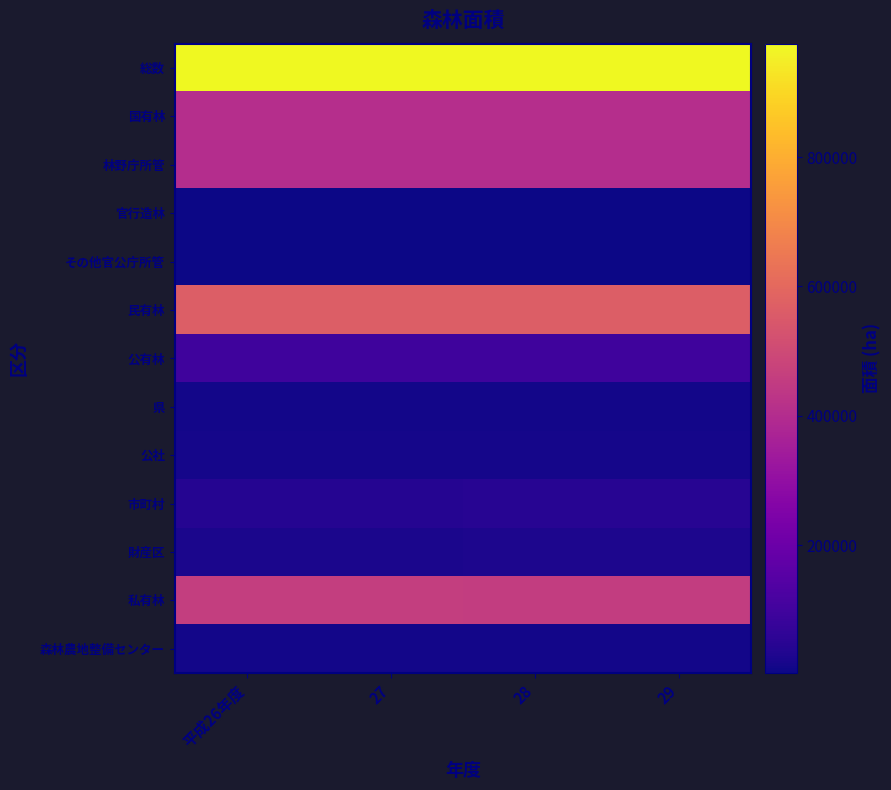

Reading left to right, list all the values displayed in this chart.

総数: 平成26年度=975439	27=975299	28=974223	29=974223
国有林: 平成26年度=408720	27=408491	28=408474	29=408474
林野庁所管: 平成26年度=404160	27=404155	28=404138	29=404138
官行造林: 平成26年度=2338	27=2132	28=2132	29=2132
その他官公庁所管: 平成26年度=2222	27=2204	28=2204	29=2204
民有林: 平成26年度=566719	27=566808	28=565750	29=565750
公有林: 平成26年度=94463	27=94424	28=96494	29=96494
県: 平成26年度=10548	27=10275	28=10099	29=10099
公社: 平成26年度=15846	27=15788	28=15759	29=15759
市町村: 平成26年度=43251	27=43623	28=44566	29=44566
財産区: 平成26年度=24819	27=24738	28=26071	29=26071
私有林: 平成26年度=459881	27=459993	28=457325	29=457325
森林農地整備センター: 平成26年度=12375	27=12391	28=11931	29=11931